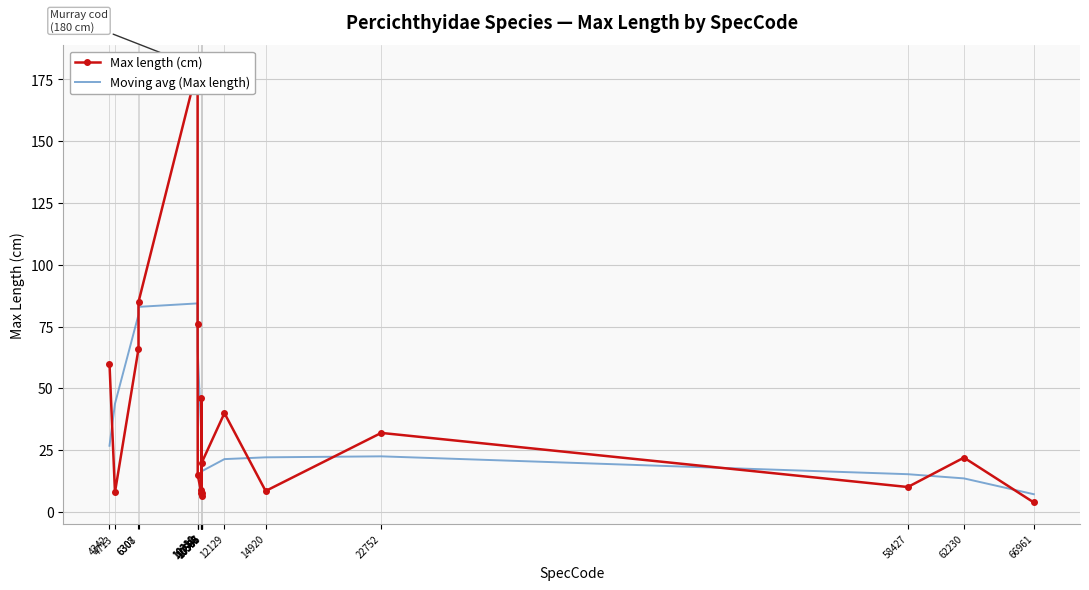

Rank the categories by Moving avg (Max length) value from lowest to highest.

66961, 62230, 58427, 10567, 10593, 10592, 10566, 10586, 12129, 14920, 22752, 4342, 10565, 4713, 10320, 10312, 6307, 6308, 10311